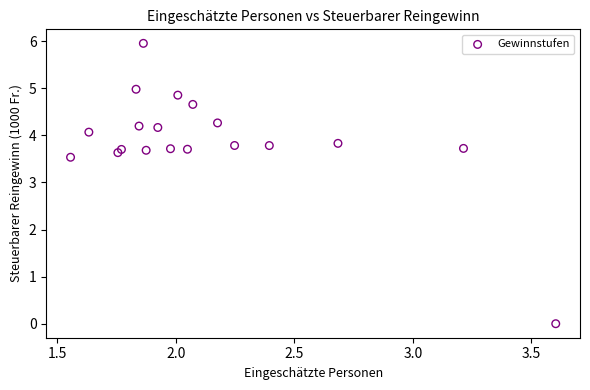

What Y value in the scatter plot is closest to 2?

3.5